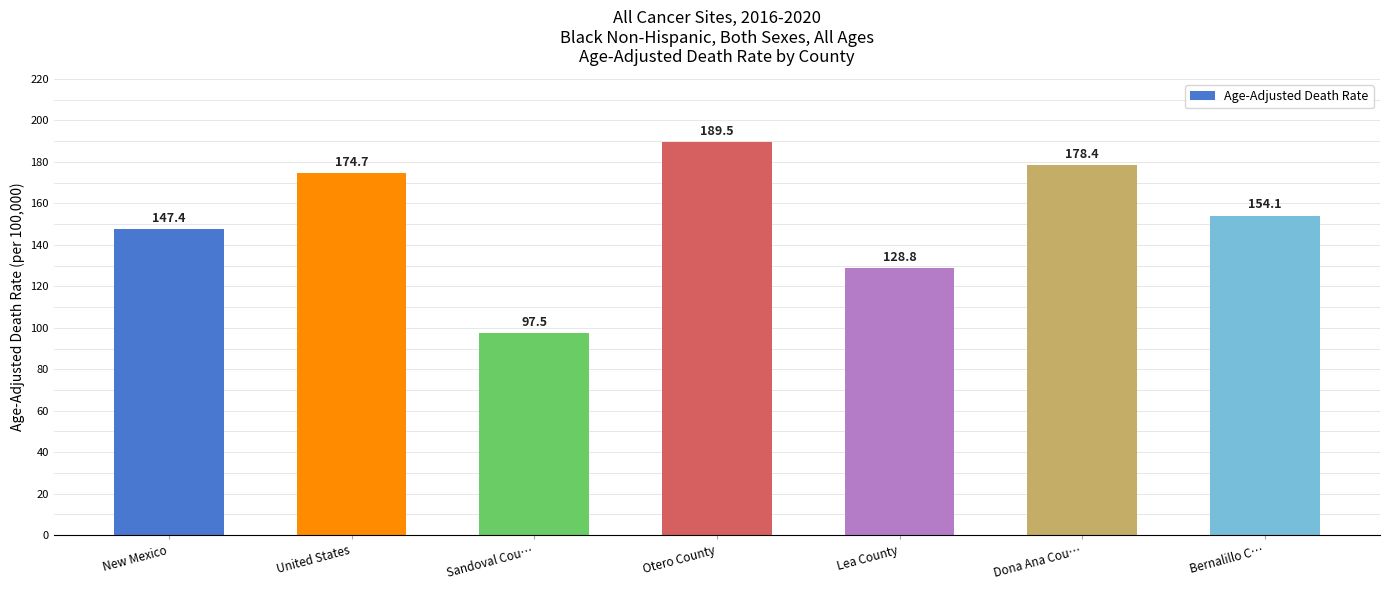

Which has a higher value, Lea County or Bernalillo C…?

Bernalillo C…